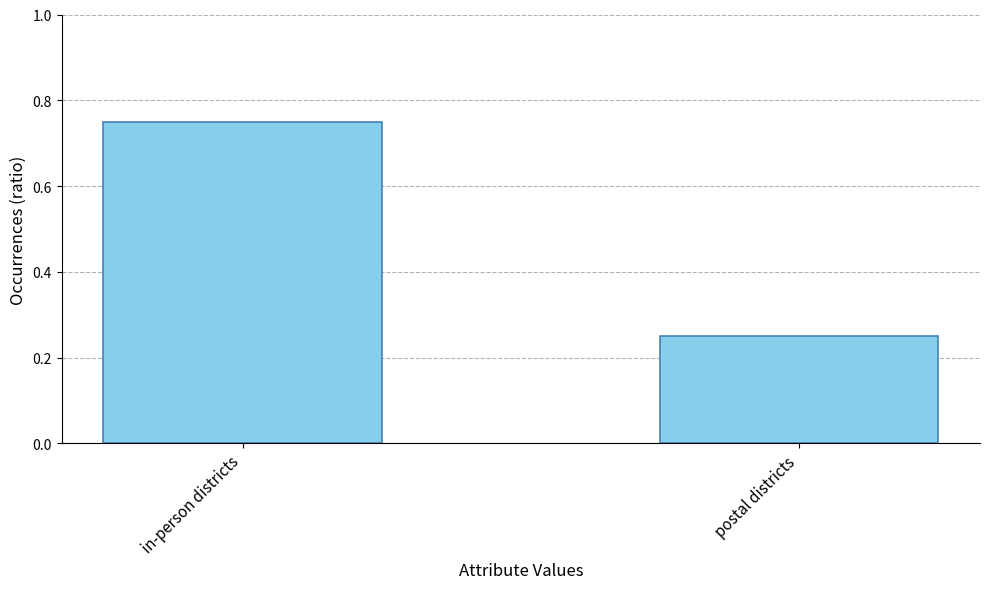

Rank the categories by value from lowest to highest.

postal districts, in-person districts